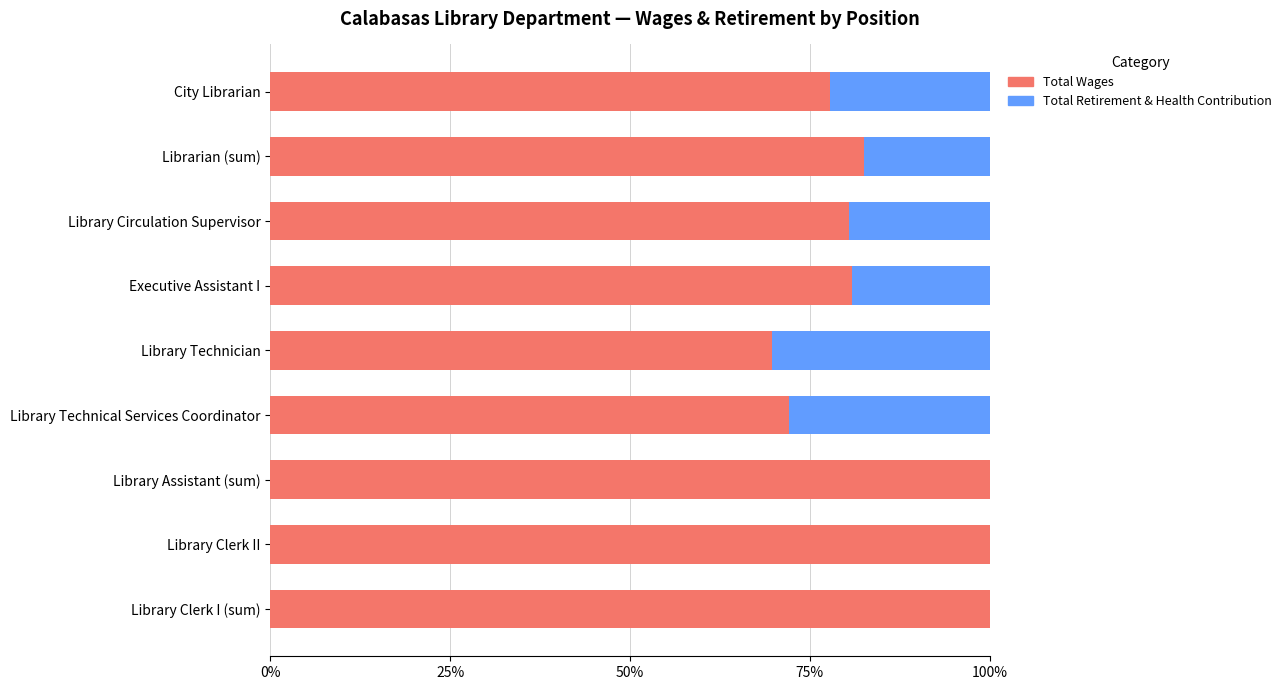

What value does the Total Wages series have at City Librarian?

77.8